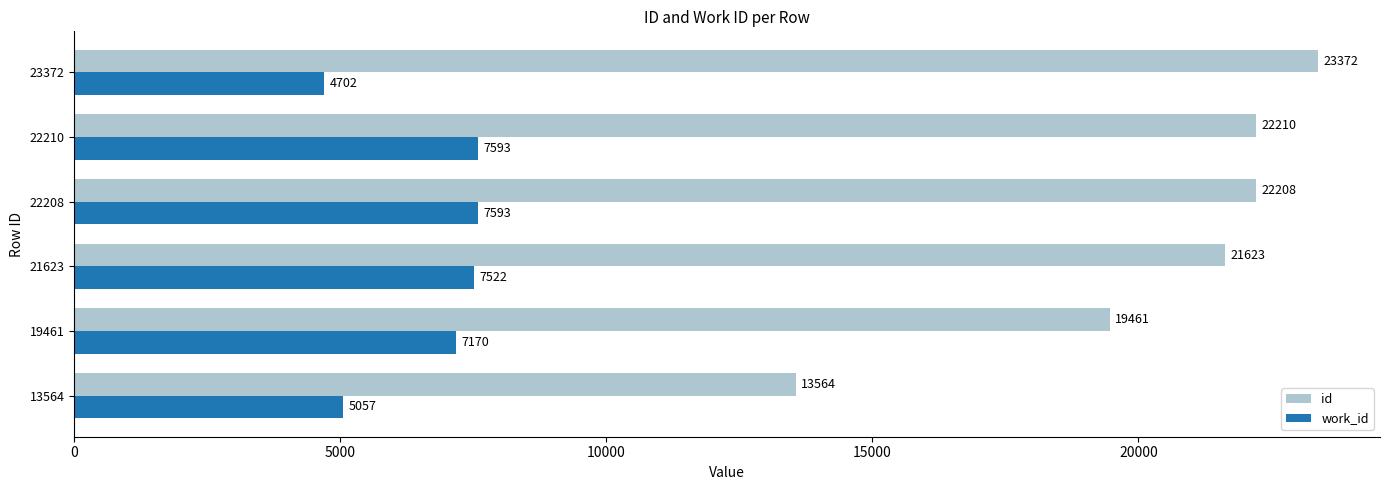

Which series changed the most between 13564 and 21623?

id